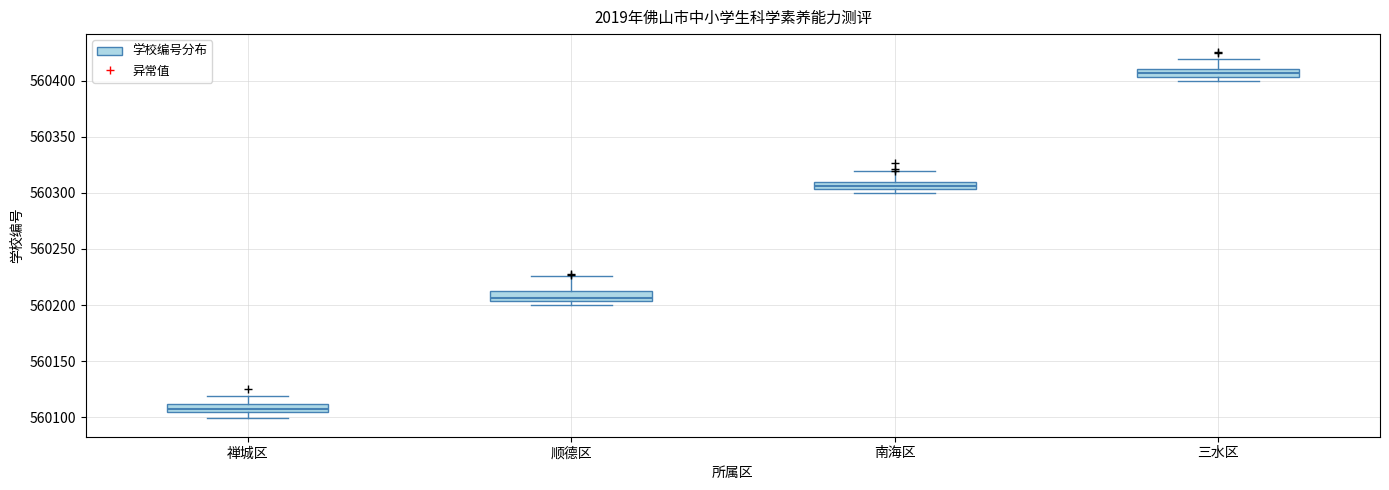

Where is the upper edge of the box for 禅城区 on the y-axis? The values are not printed on the chart, so give them approximately, as read against the axis.

560110